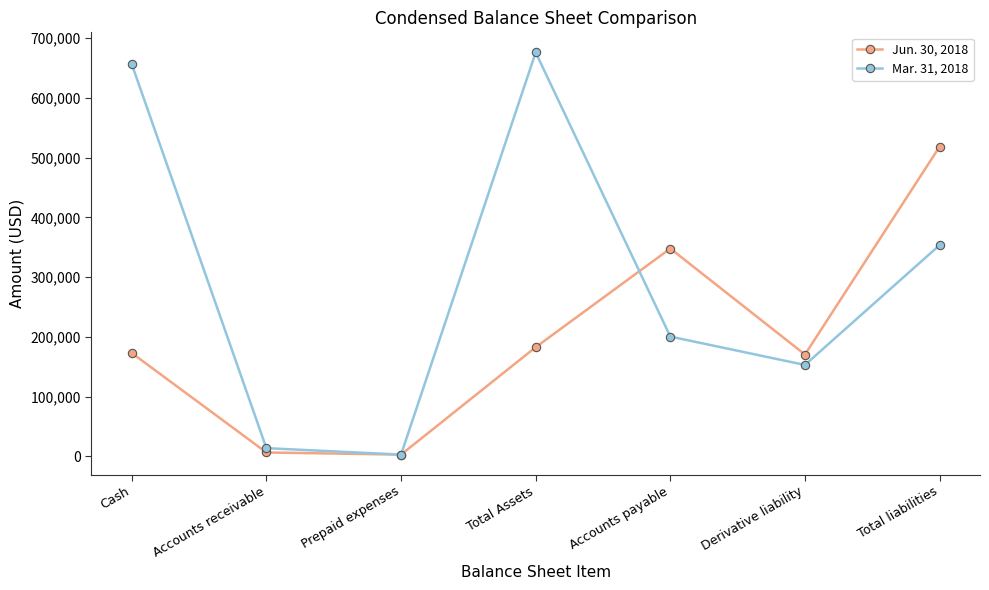

What is the total value across all series at Cash?

829327